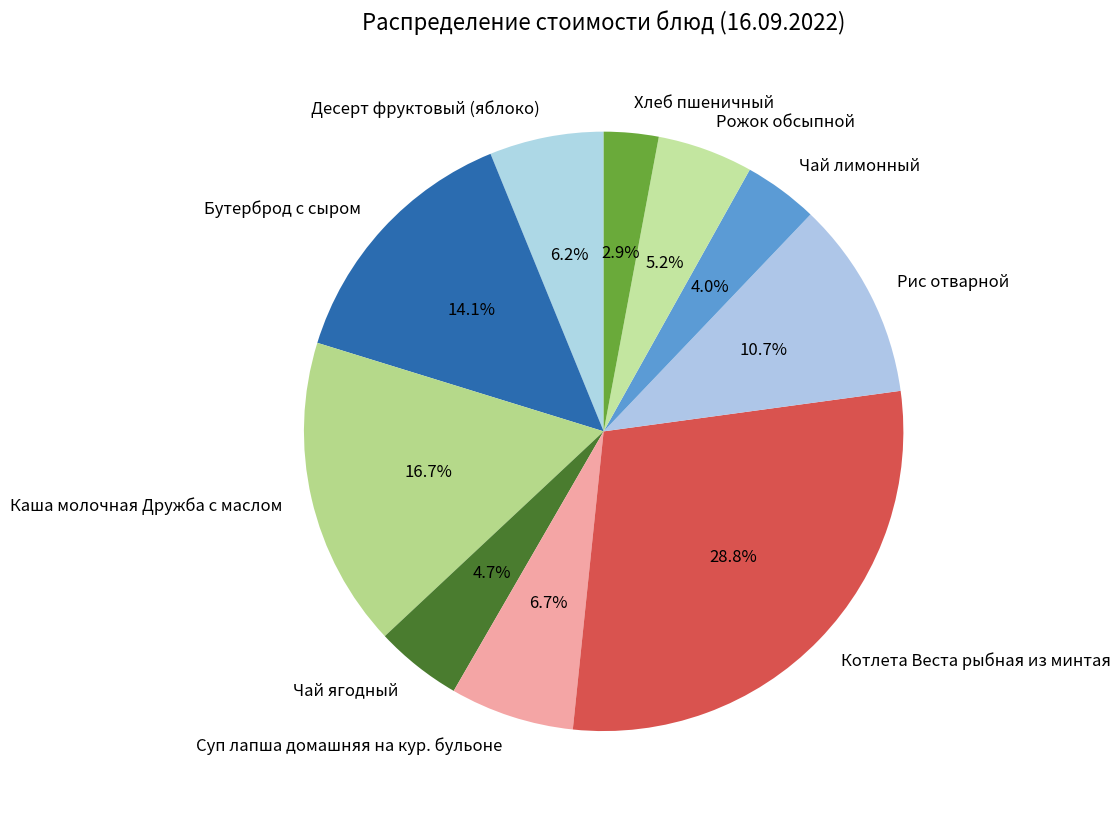

What percentage is the Суп лапша домашняя на кур. бульоне slice, to the nearest percent?

7%